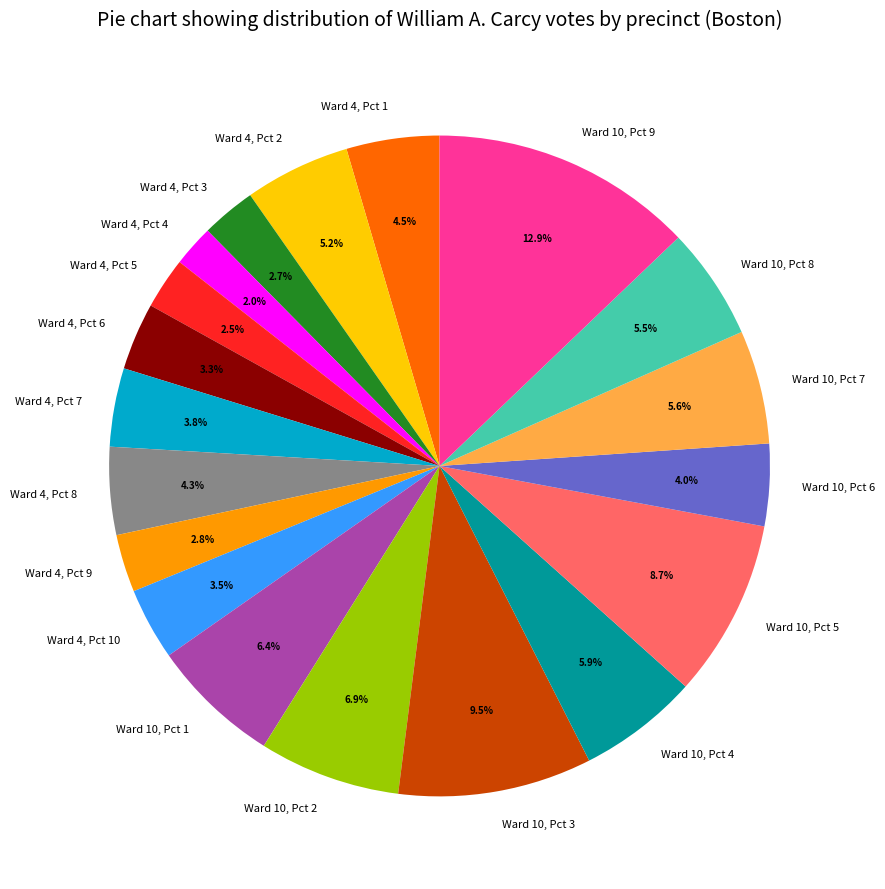

How many segments does this pie chart have?

19